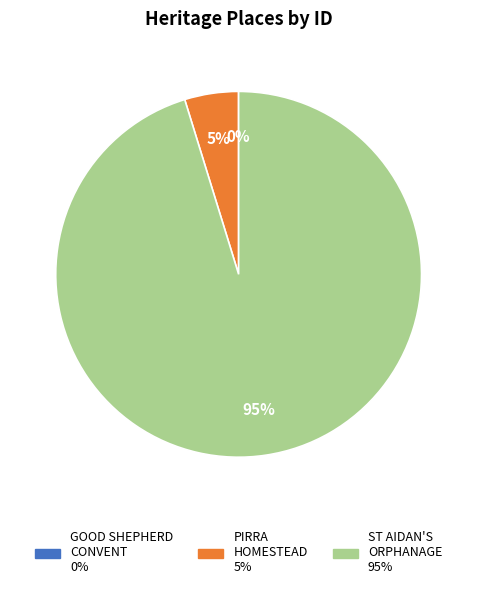

Does any single category account for the majority?

Yes